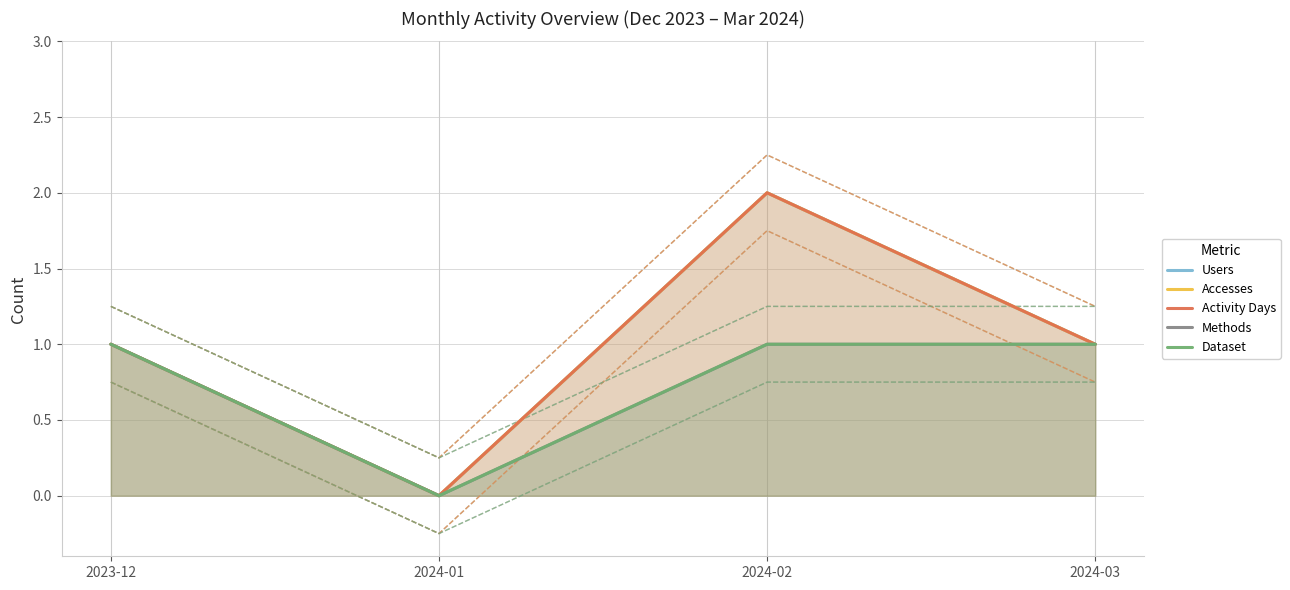

True or false: Users and Methods intersect in this chart.

False